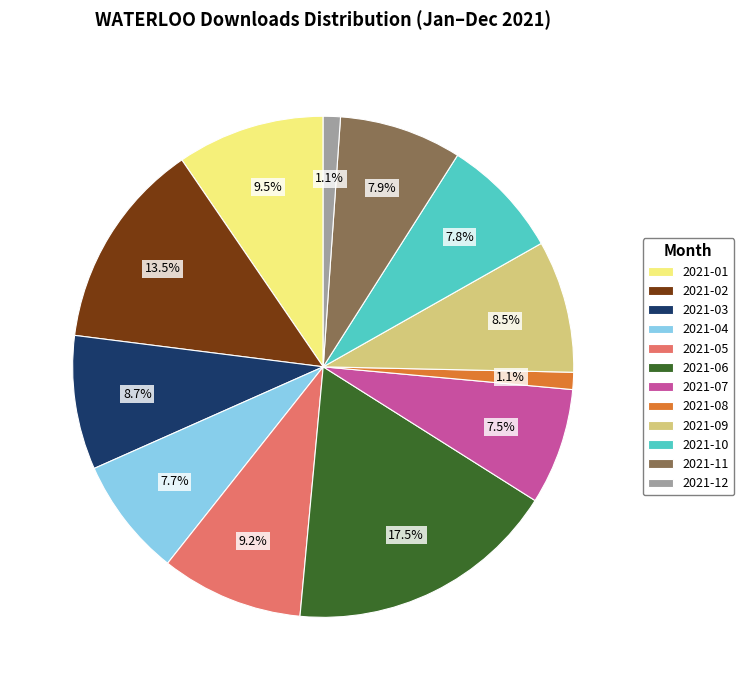

Between 2021-02 and 2021-09, which is larger?

2021-02